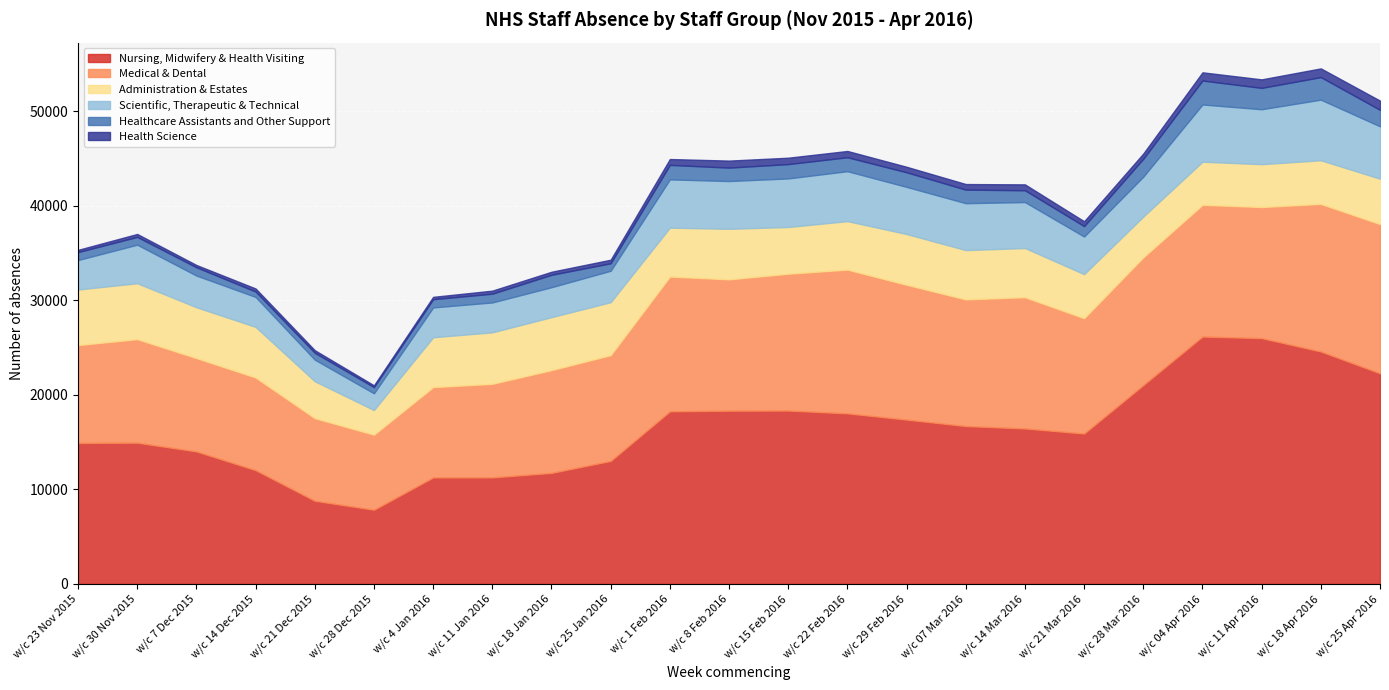

Count the number of data series in this chart.

6